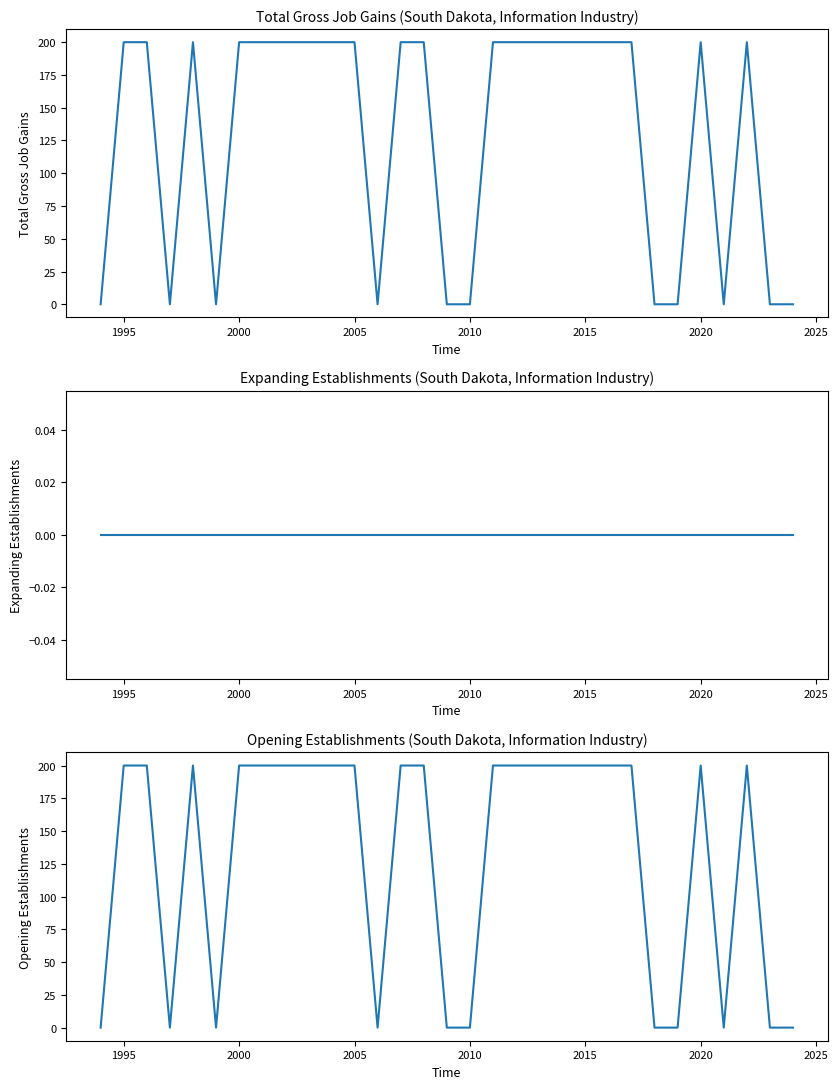

What is the difference between the maximum and minimum values in the Opening Establishments series?

200